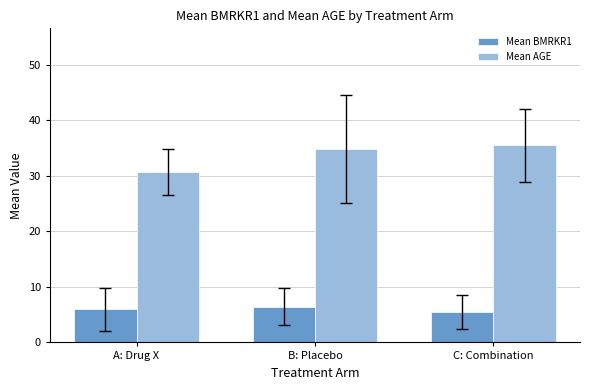

Read the Mean AGE value at C: Combination.

35.5